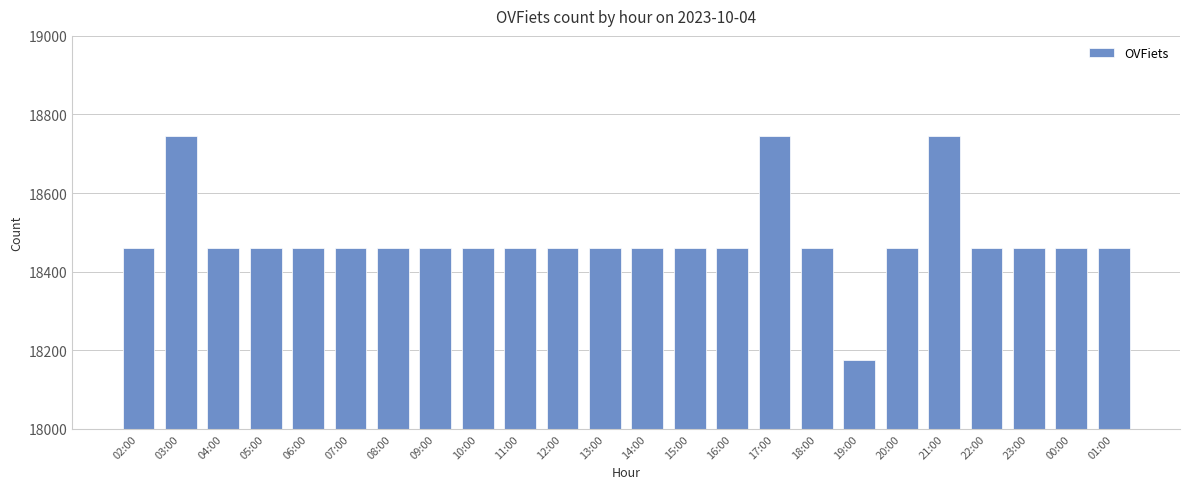

What is the difference between the values at 19:00 and 06:00?

284